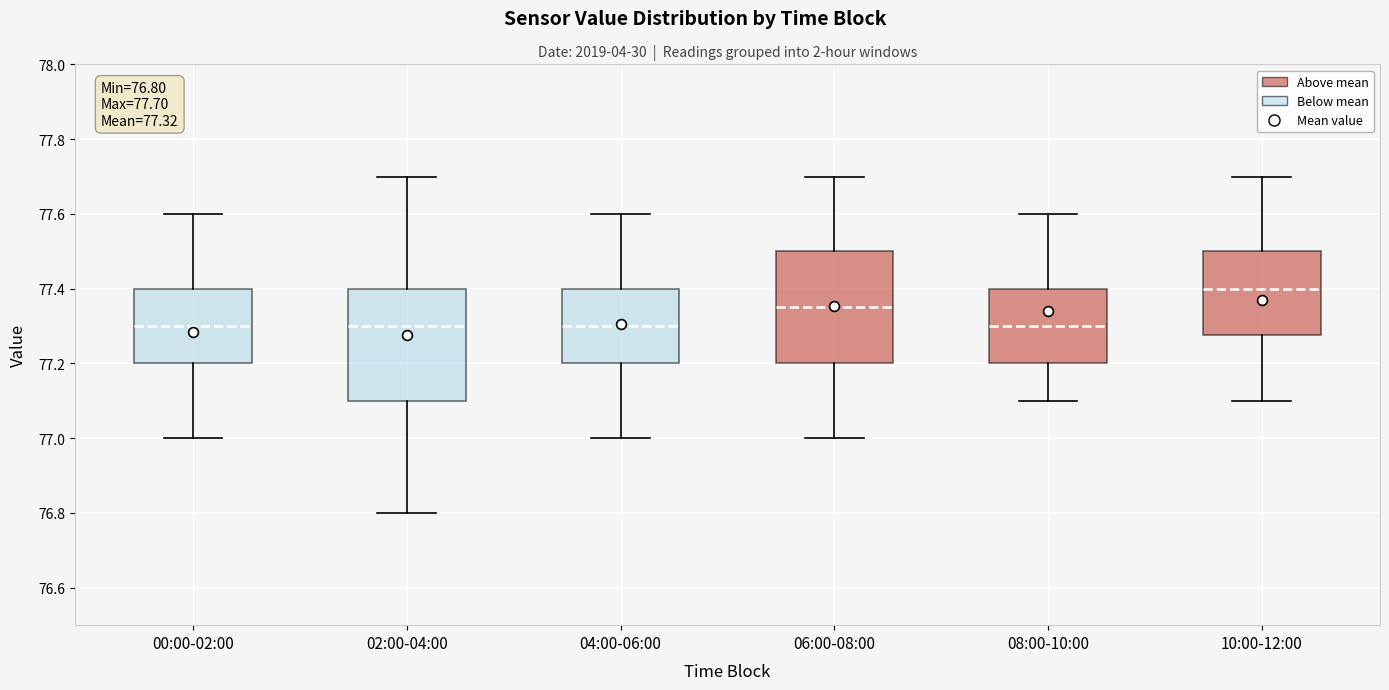

Which box's median line is the highest?

10:00-12:00